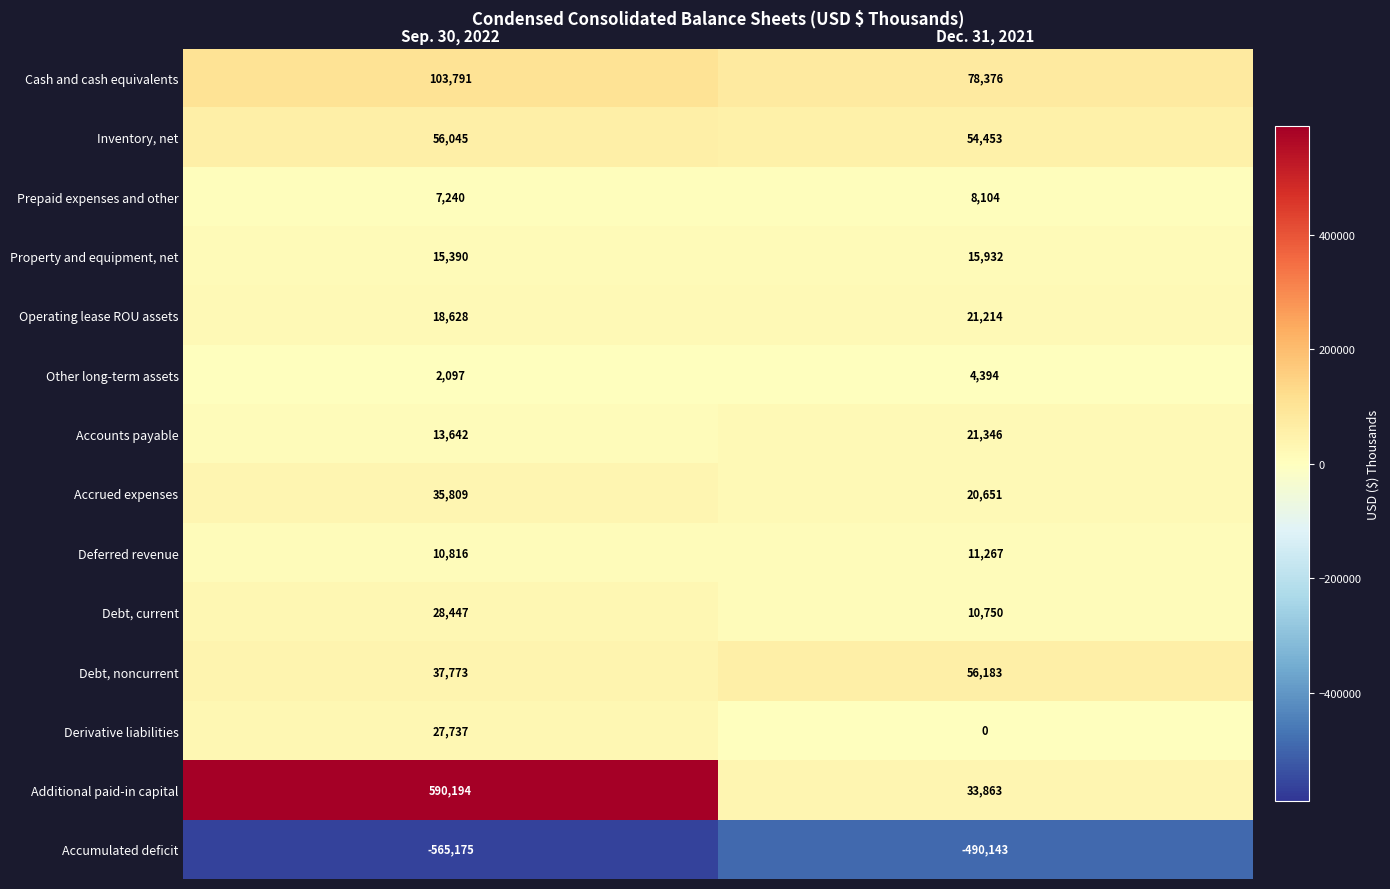

Rank the series by their maximum value, from lowest to highest.

Accumulated deficit, Other long-term assets, Prepaid expenses and other, Deferred revenue, Property and equipment, net, Operating lease ROU assets, Accounts payable, Derivative liabilities, Debt, current, Accrued expenses, Inventory, net, Debt, noncurrent, Cash and cash equivalents, Additional paid-in capital